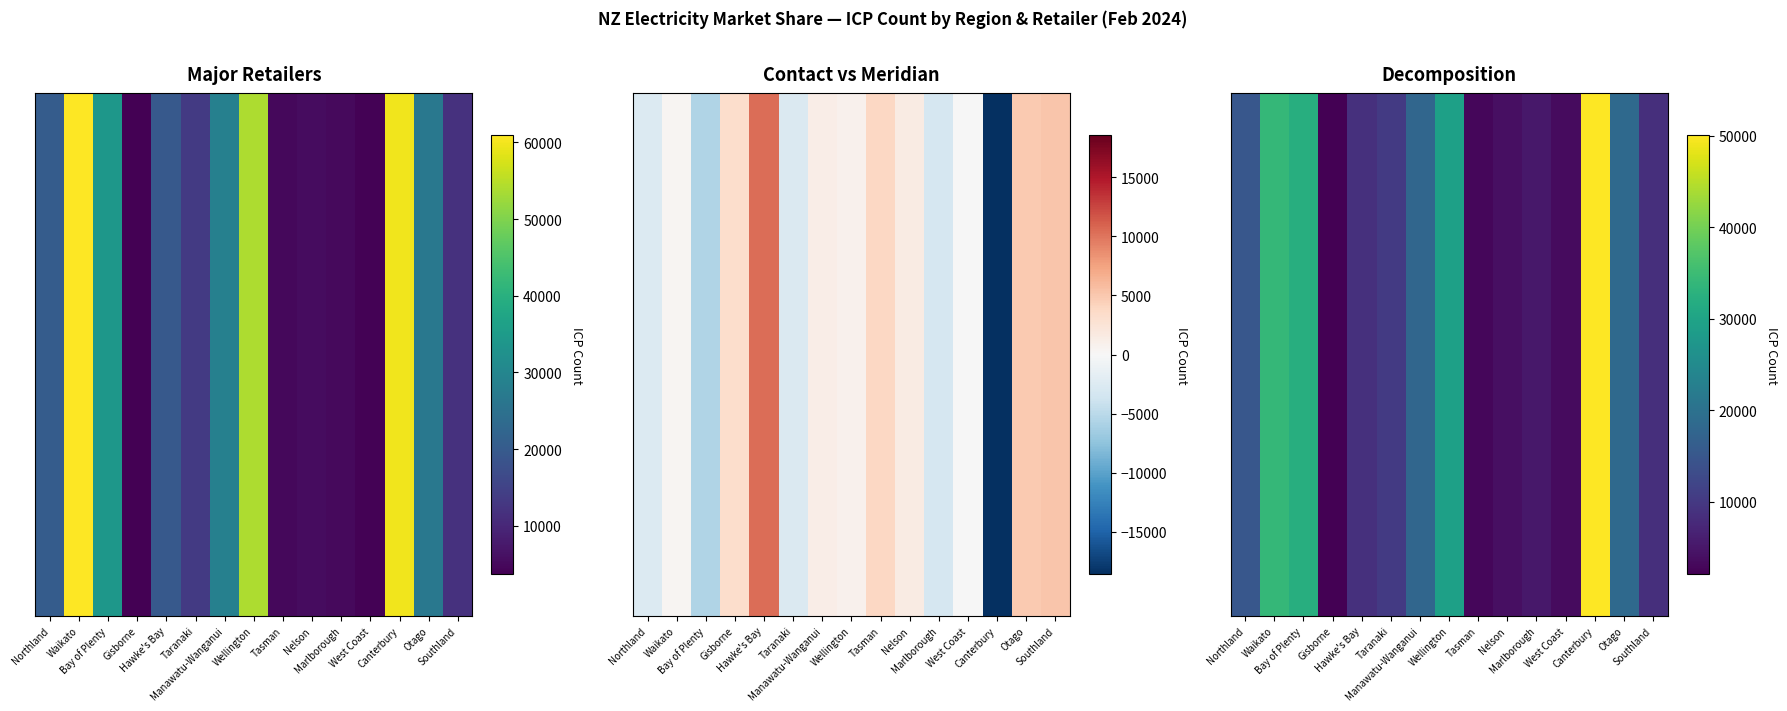

Where is the data nearest to the value 26067?

Wellington